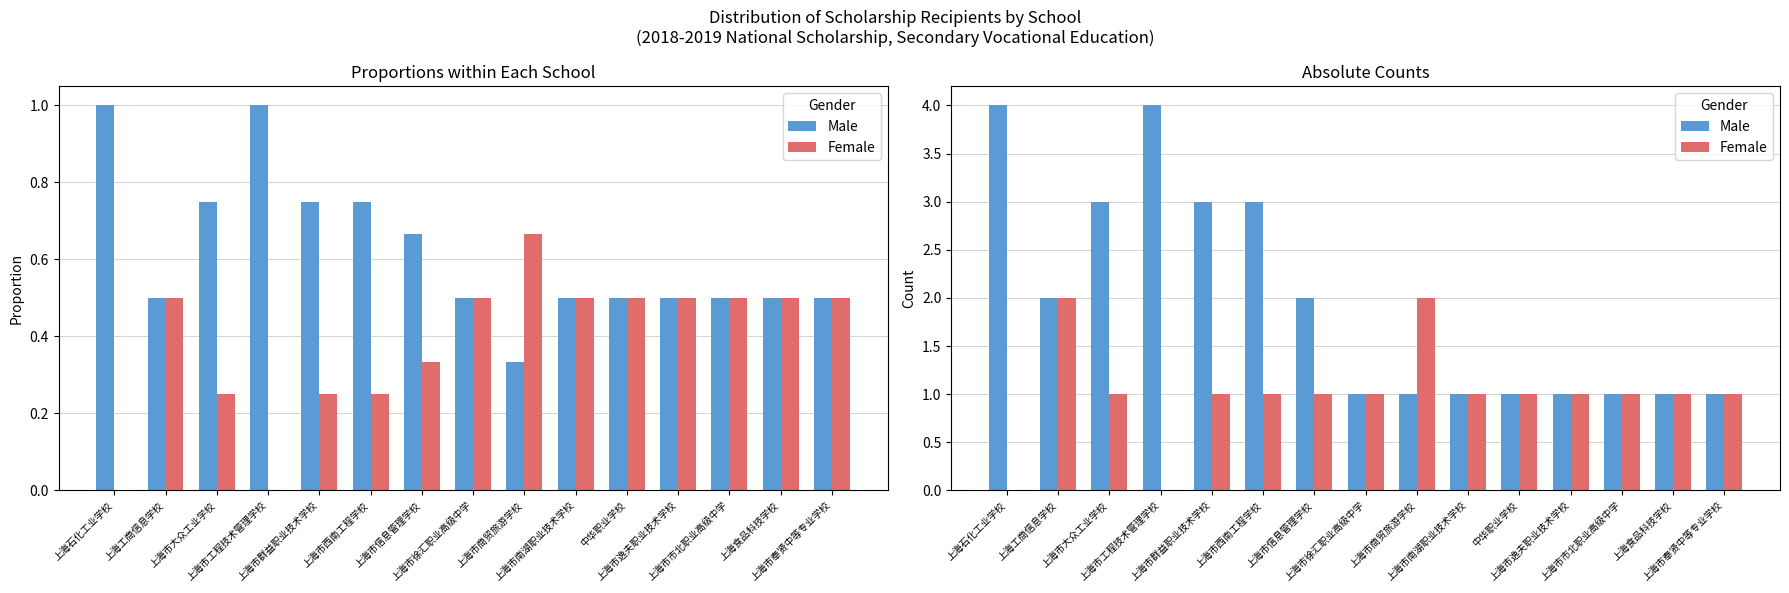

What are all the series names shown in the legend?

Male, Female